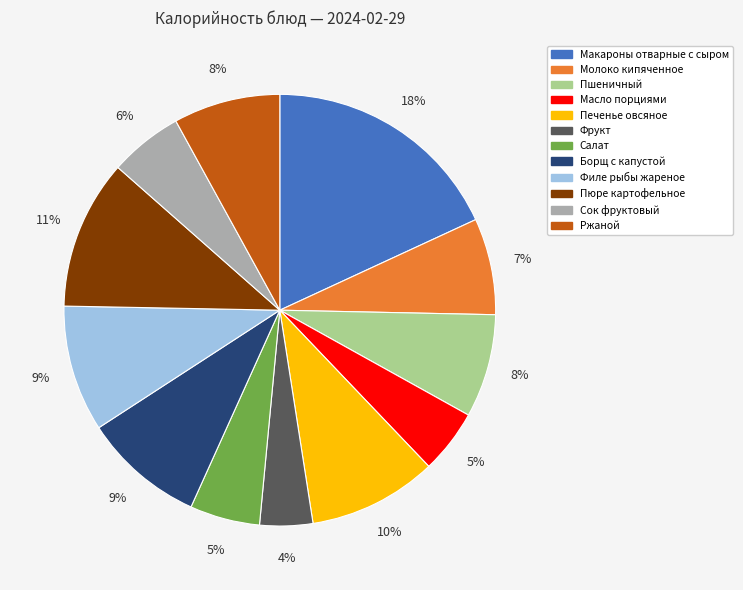

True or false: Печенье овсяное accounts for 4% of the total.

False